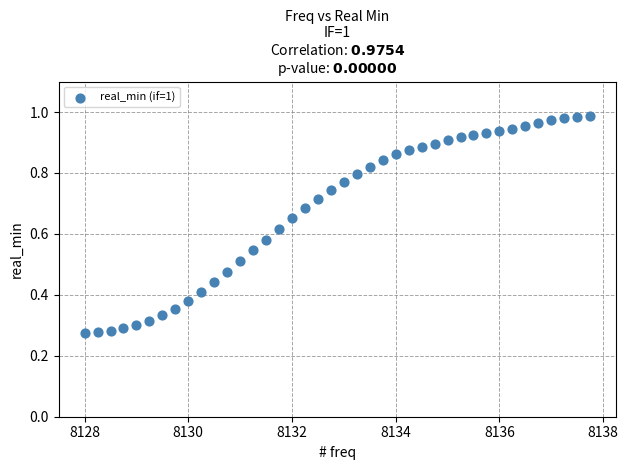

What is the range of X values (max minus min)?

9.8